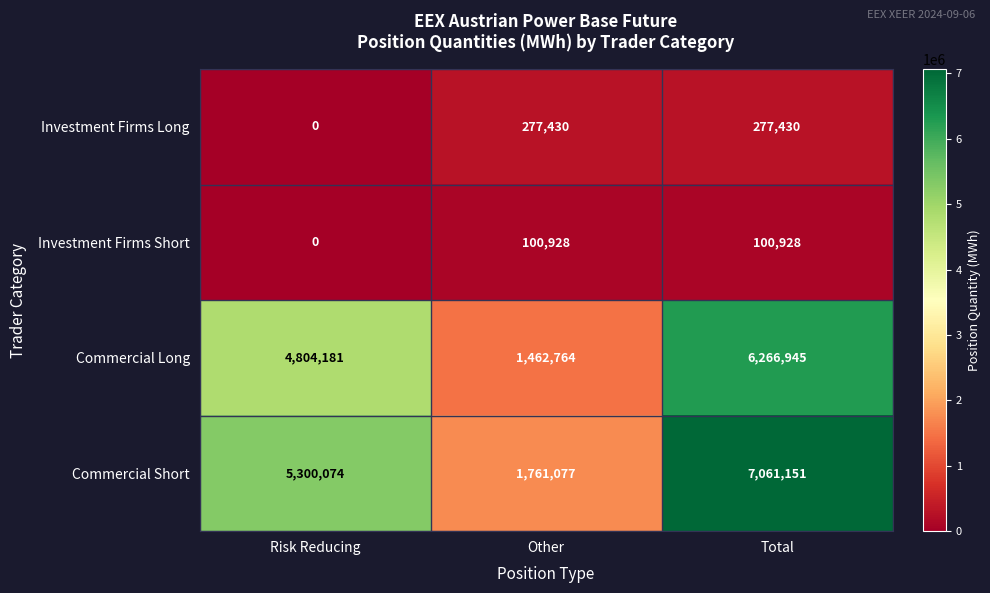

What is the greatest value displayed?

7061151